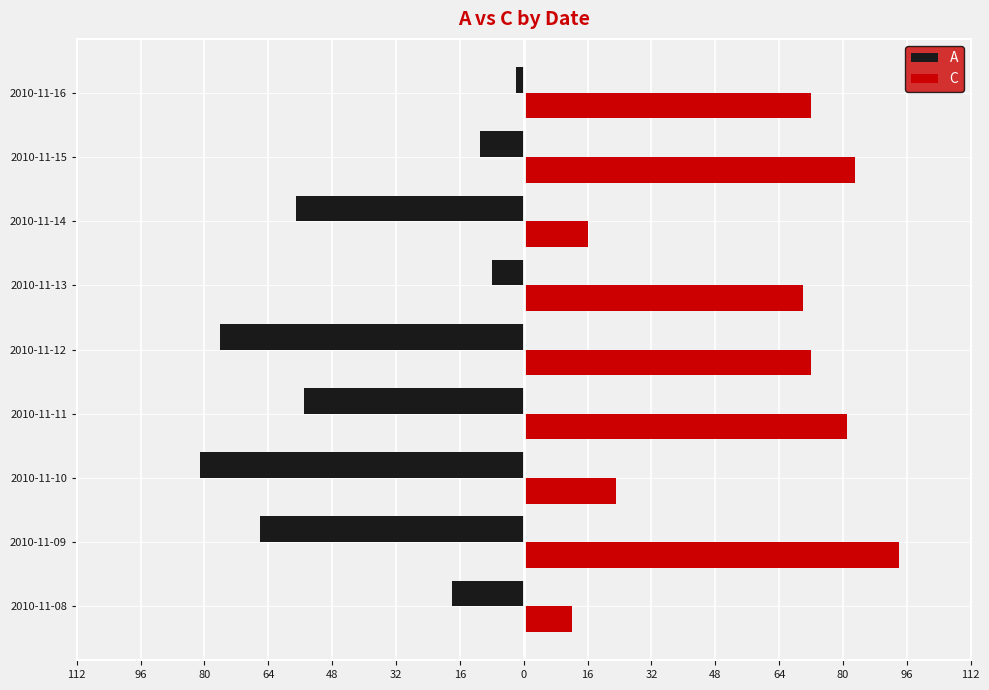

What are all the series names shown in the legend?

A, C